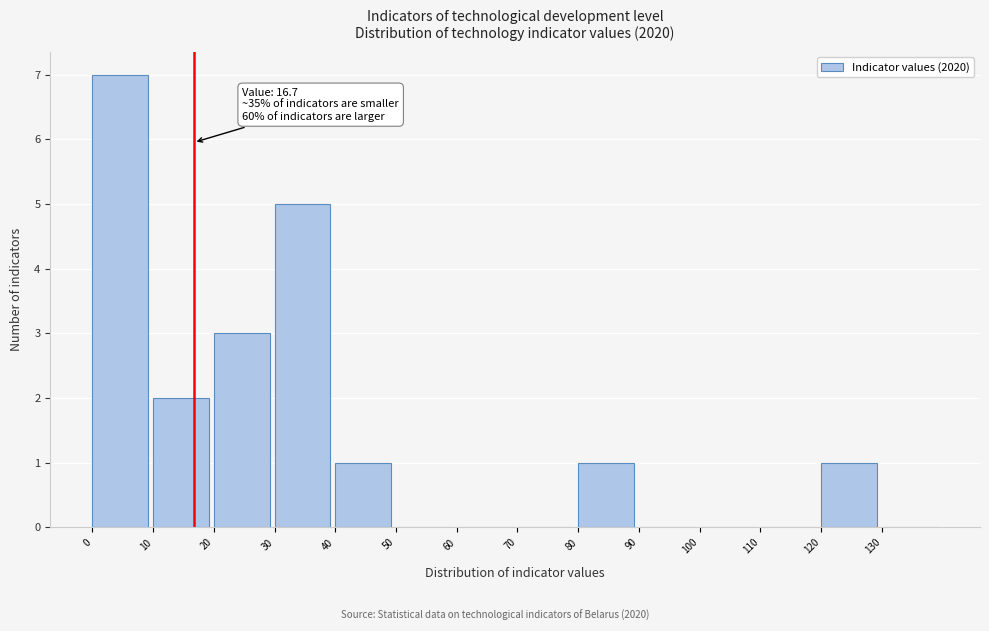

Which range on the x-axis has the tallest bar?

0 to 10